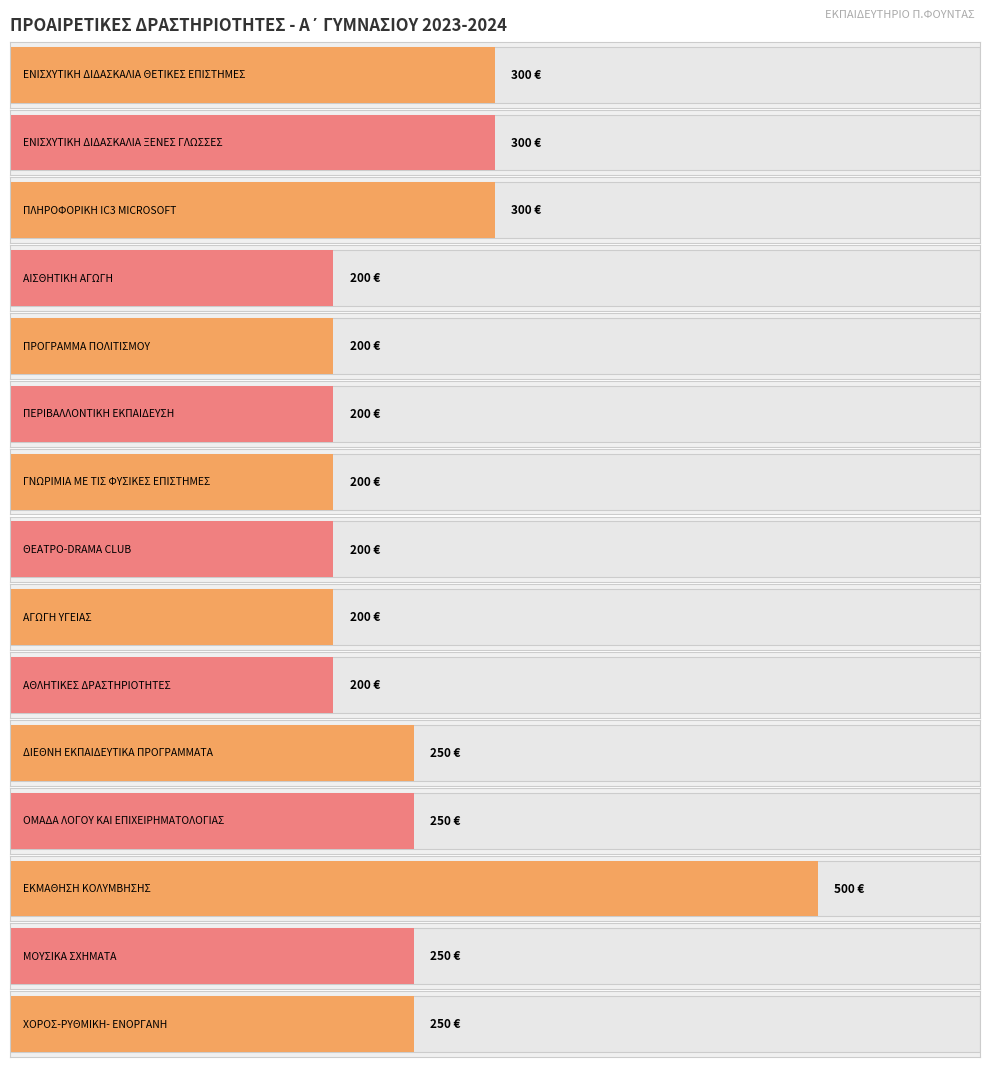

What is the ratio of the value at ΧΟΡΟΣ-ΡΥΘΜΙΚΗ-
ΕΝΟΡΓΑΝΗ to the value at ΠΕΡΙΒΑΛΛΟΝΤΙΚΗ
ΕΚΠΑΙΔΕΥΣΗ?

1.2